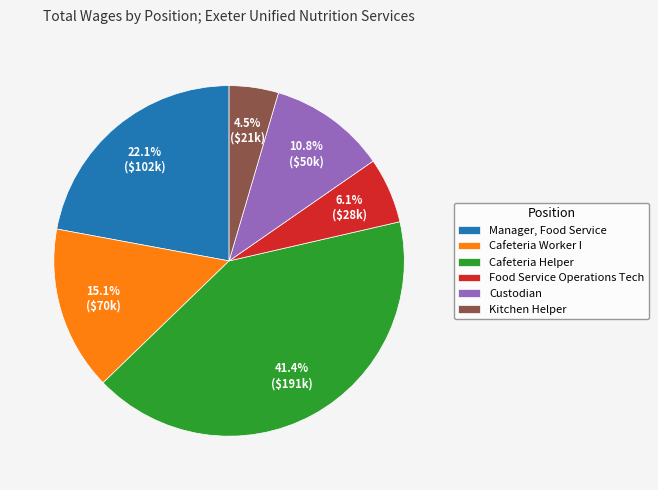

Is Kitchen Helper the majority of the pie?

No